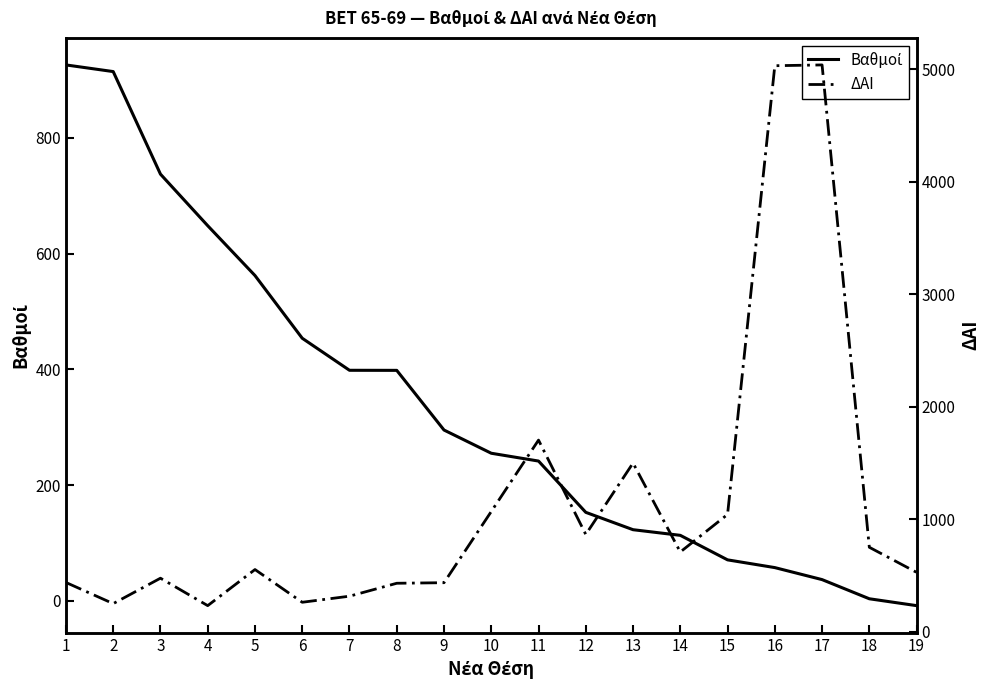

Where do ΔΑΙ and Βαθμοί first cross each other?

7 and 8